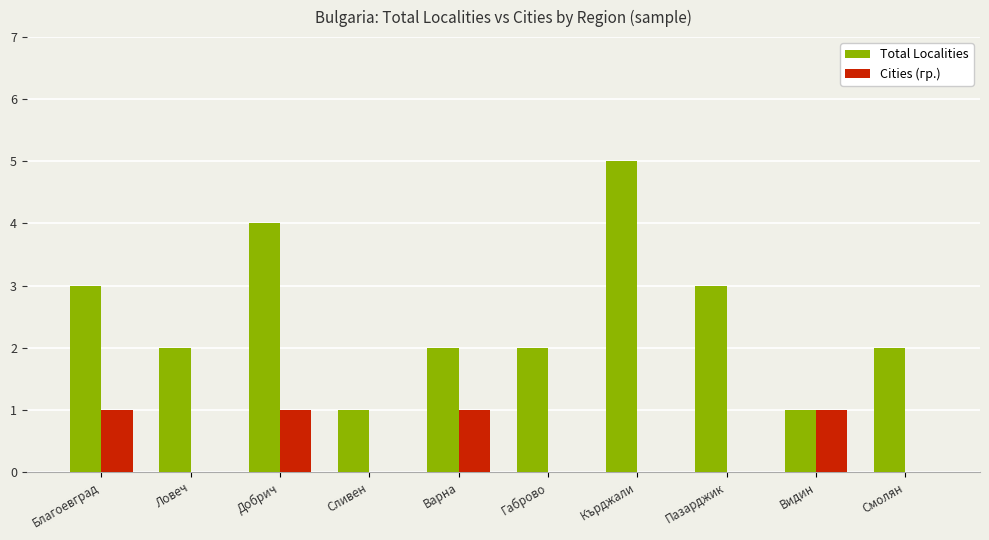

Is the value of Cities (гр.) at Ловеч greater than the value of Total Localities at Видин?

No